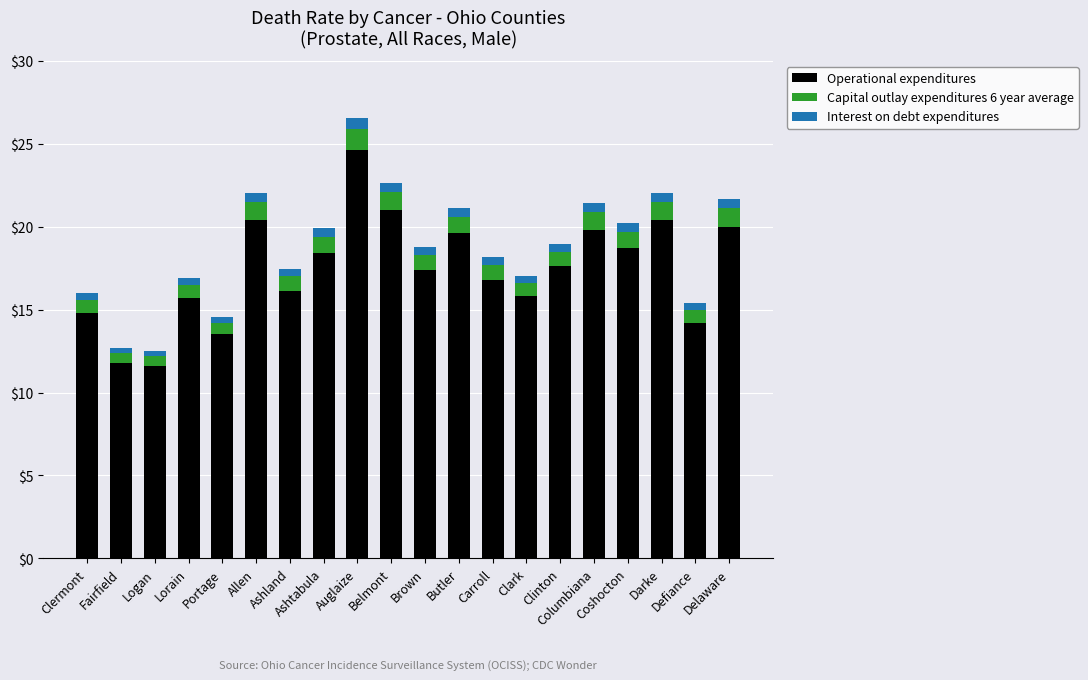

What is the minimum value for Operational expenditures?

11.6